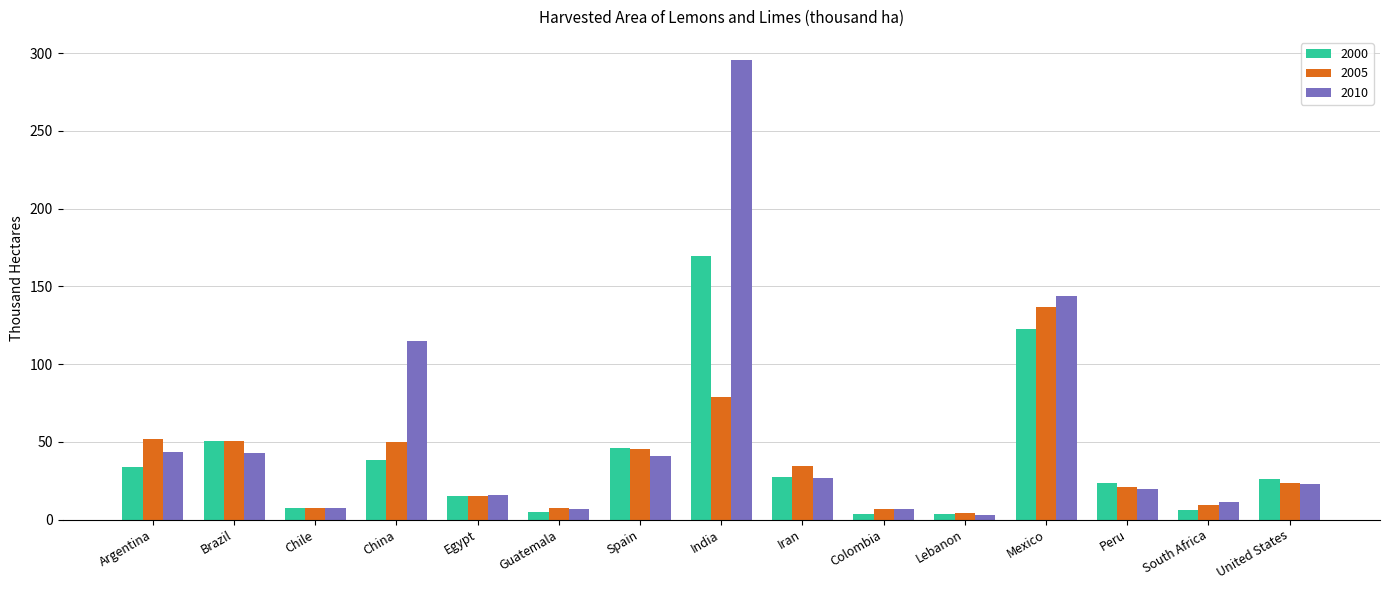

At which category does the chart reach its peak across all series?

India